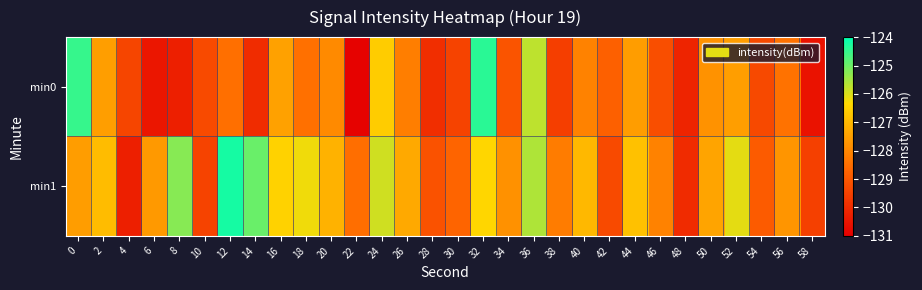

What is the spread (max minus min) of values at 28?

0.8